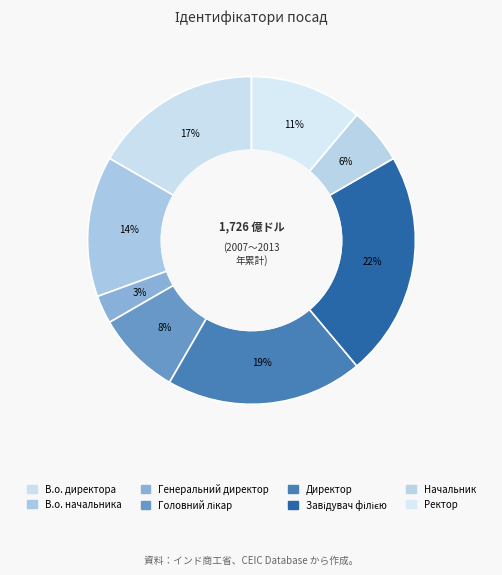

How many segments does this pie chart have?

8